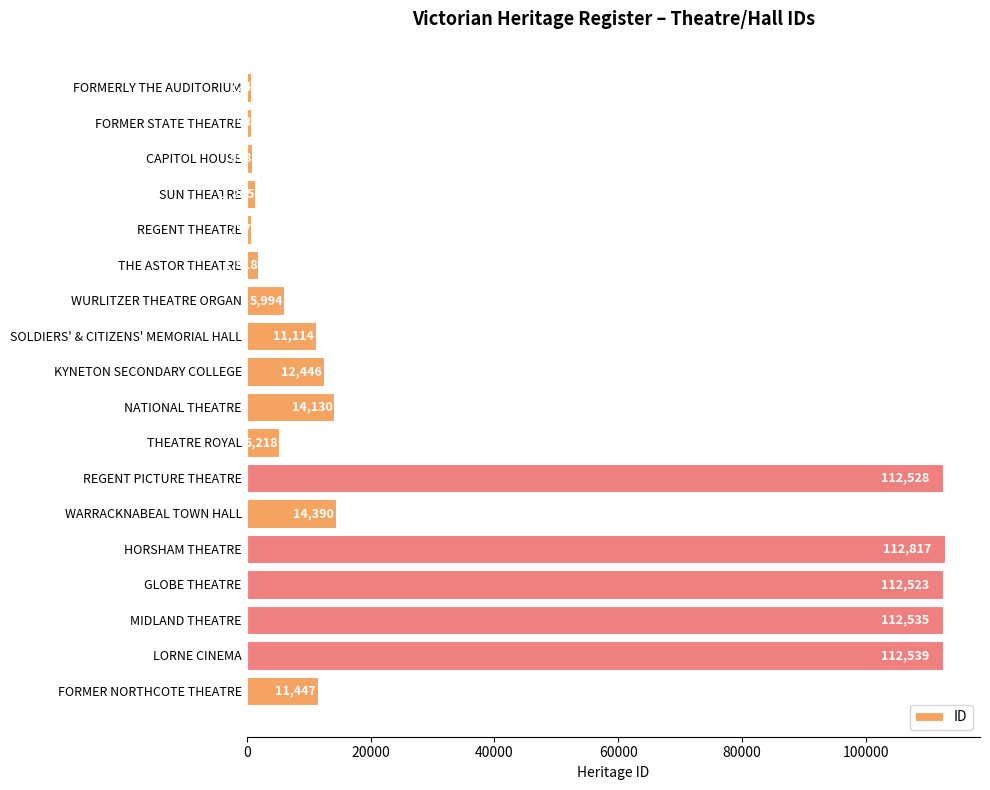

Approximately how many times larger is the value at FORMER NORTHCOTE THEATRE compared to REGENT THEATRE?

15.7